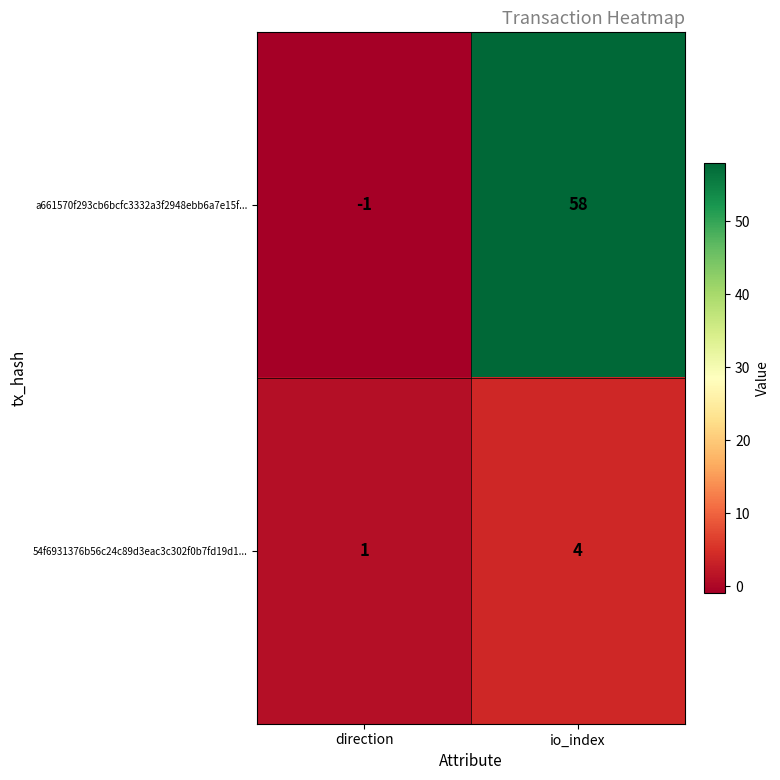

At which label is 54f6931376b56c24c89d3eac3c302f0b7fd19d1... closest to 2?

direction